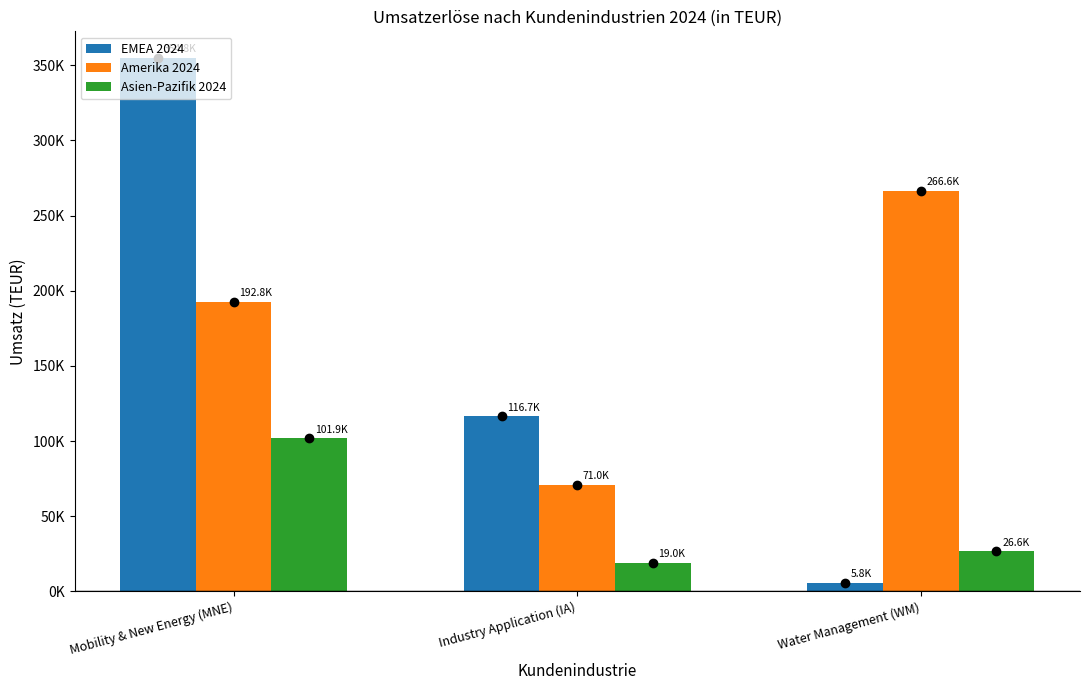

Which series has the widest spread of values?

EMEA 2024